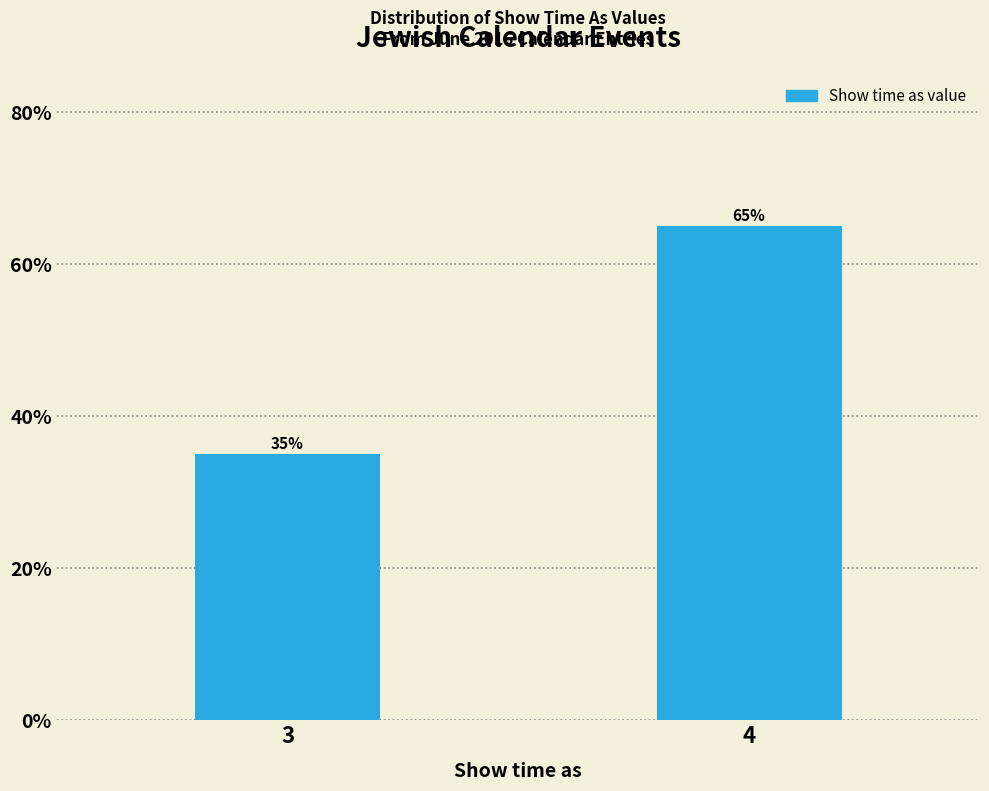

Reading right to left, list all the values displayed in this chart.

4=65	3=35